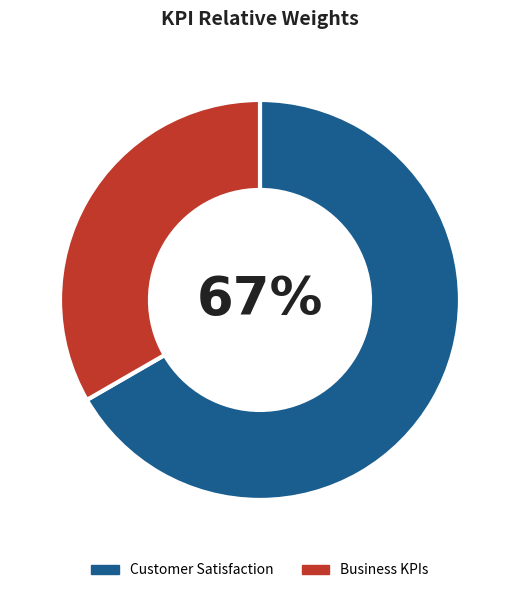

To the nearest percent, what percentage of the pie is Customer Satisfaction?

67%